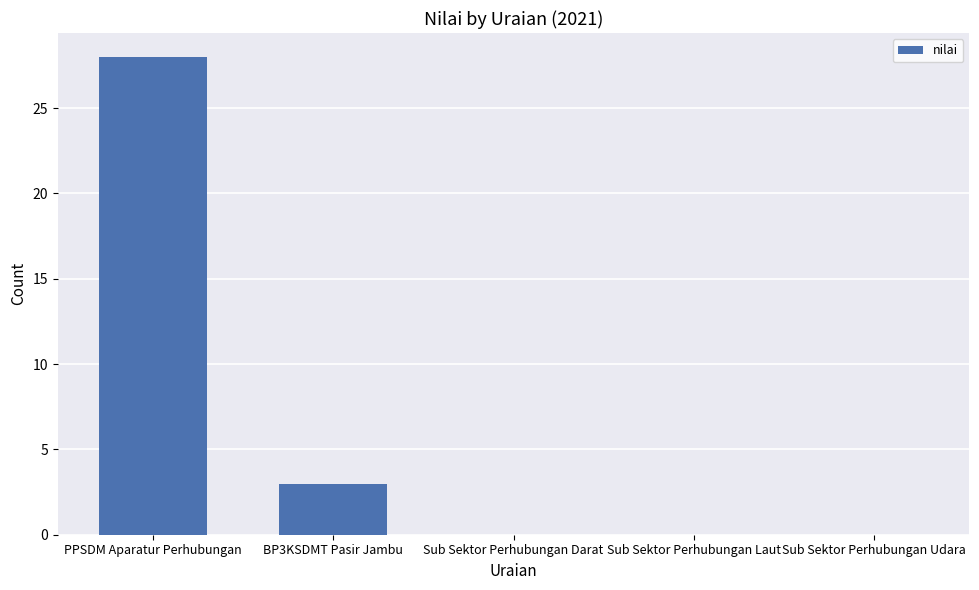

The value at Sub Sektor Perhubungan Udara is 0. True or false?

True